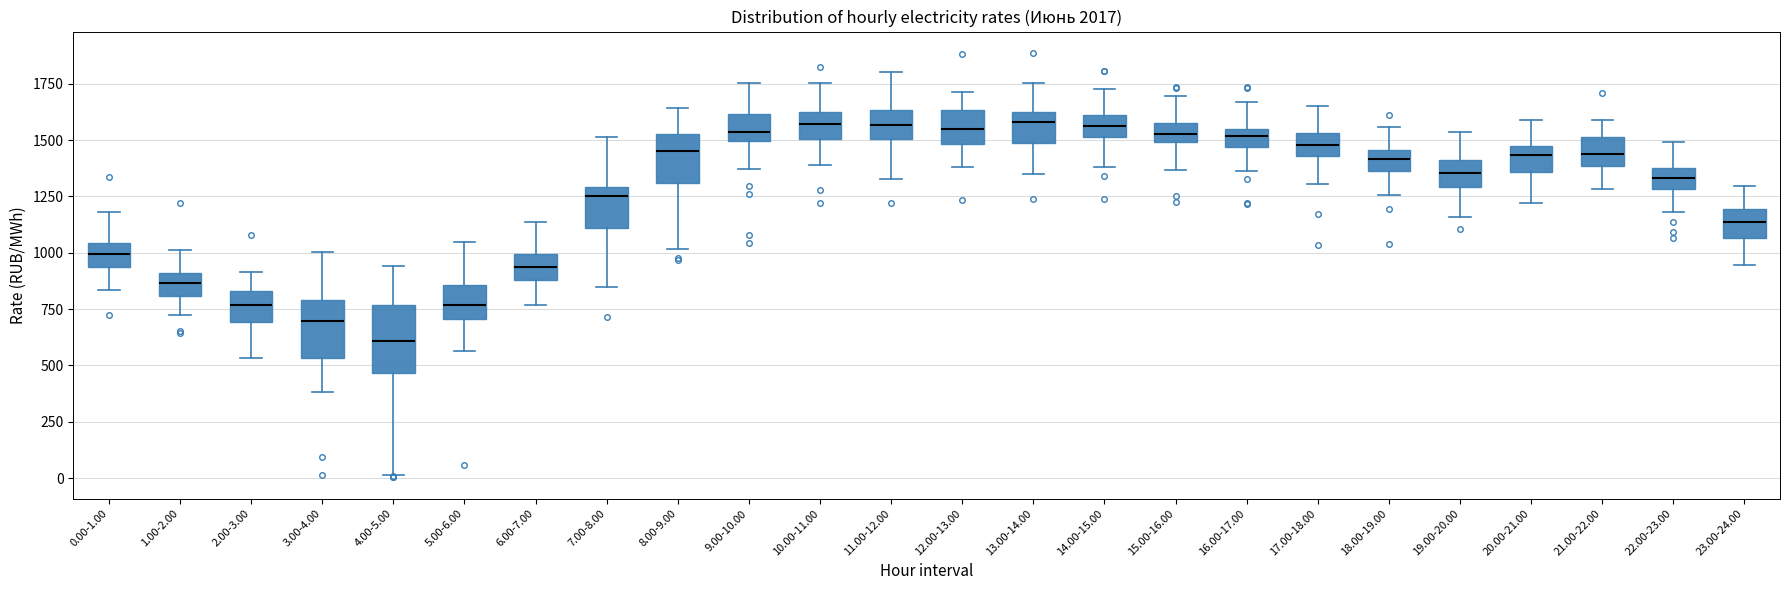

Where is the upper edge of the box for 6.00-7.00 on the y-axis? The values are not printed on the chart, so give them approximately, as read against the axis.

1000